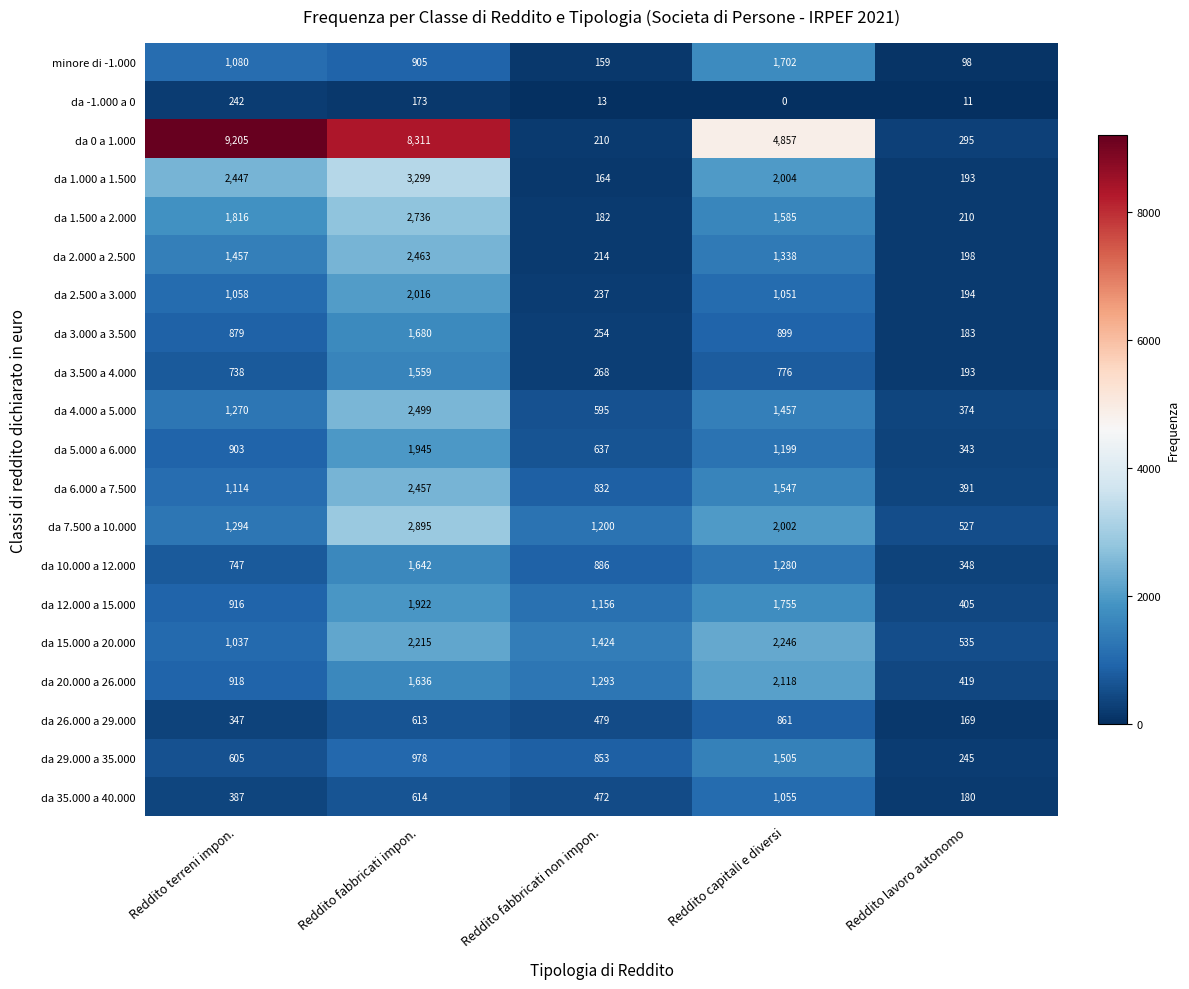

True or false: da 0 a 1.000 has a value of 55 at Reddito fabbricati non impon..

False